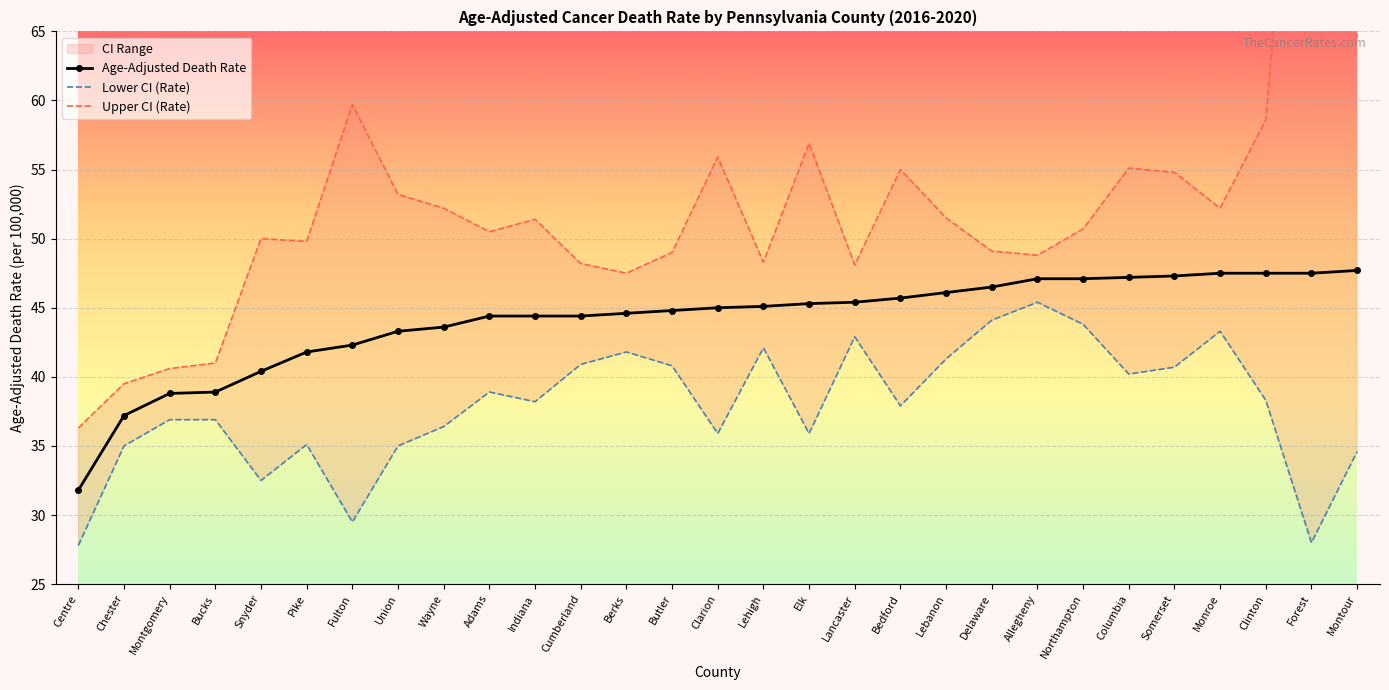

The Age-Adjusted Death Rate series shows 18.4 at Indiana. True or false?

False